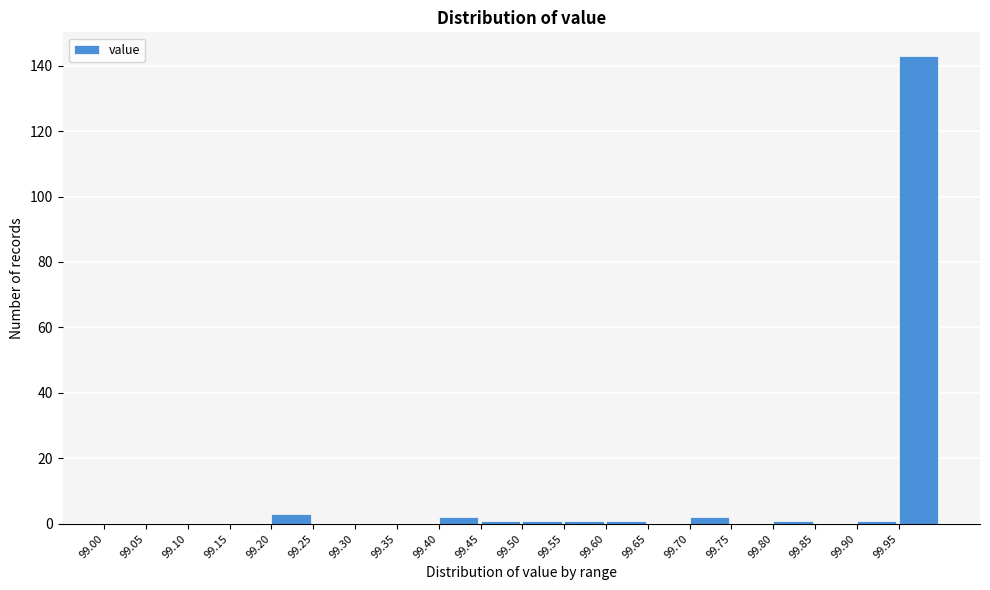

Which range on the x-axis has the tallest bar?

99.95 to 100.00